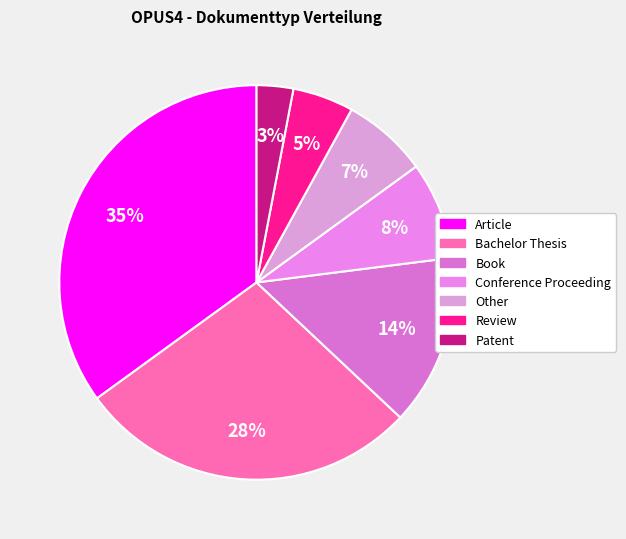

Which category has the biggest portion of the pie?

Article